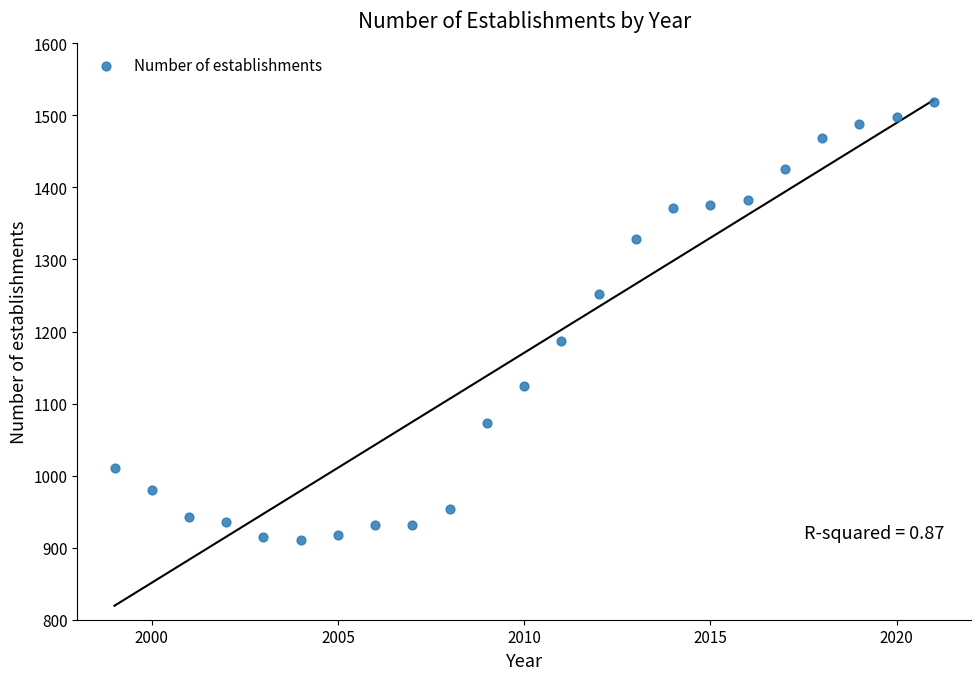

What is the range of X values (max minus min)?

22